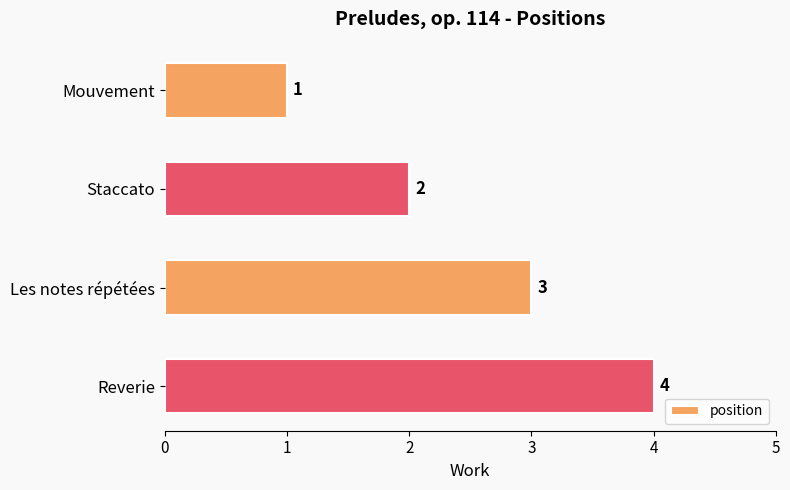

Is it true that the value at Reverie is 4?

True